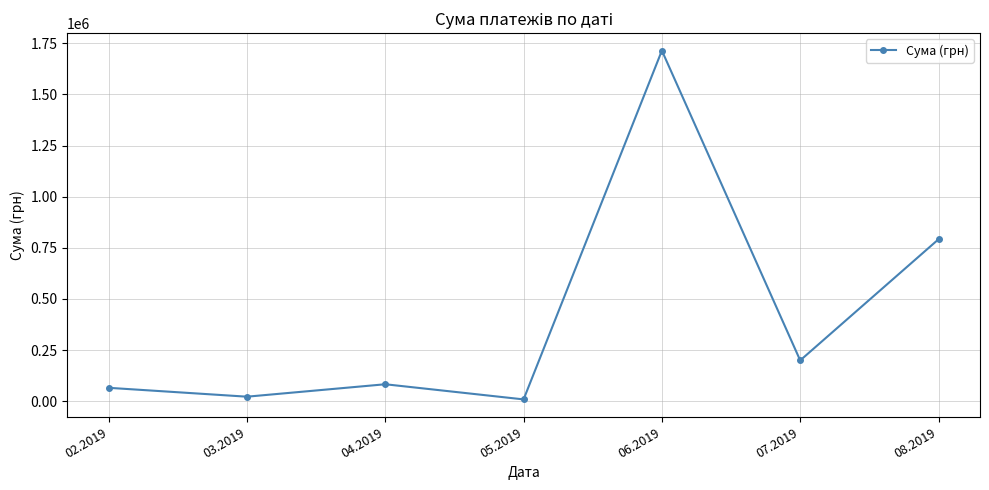

At which category does the data reach its first local peak?

04.2019